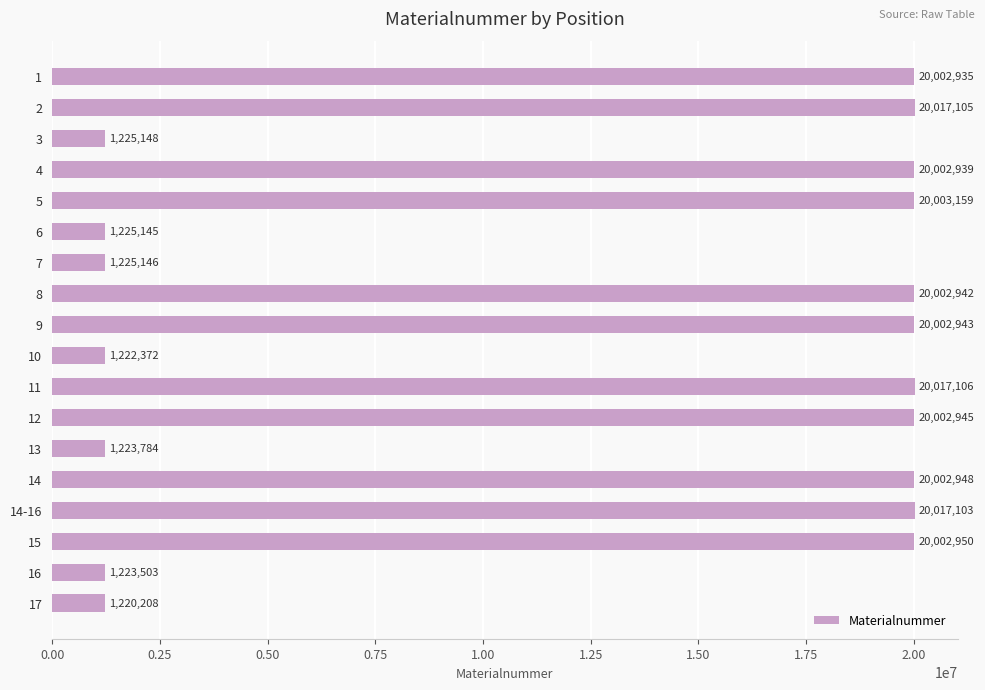

Reading bottom to top, transcribe all the data shown in this chart.

1220208	1223503	20002950	20017103	20002948	1223784	20002945	20017106	1222372	20002943	20002942	1225146	1225145	20003159	20002939	1225148	20017105	20002935